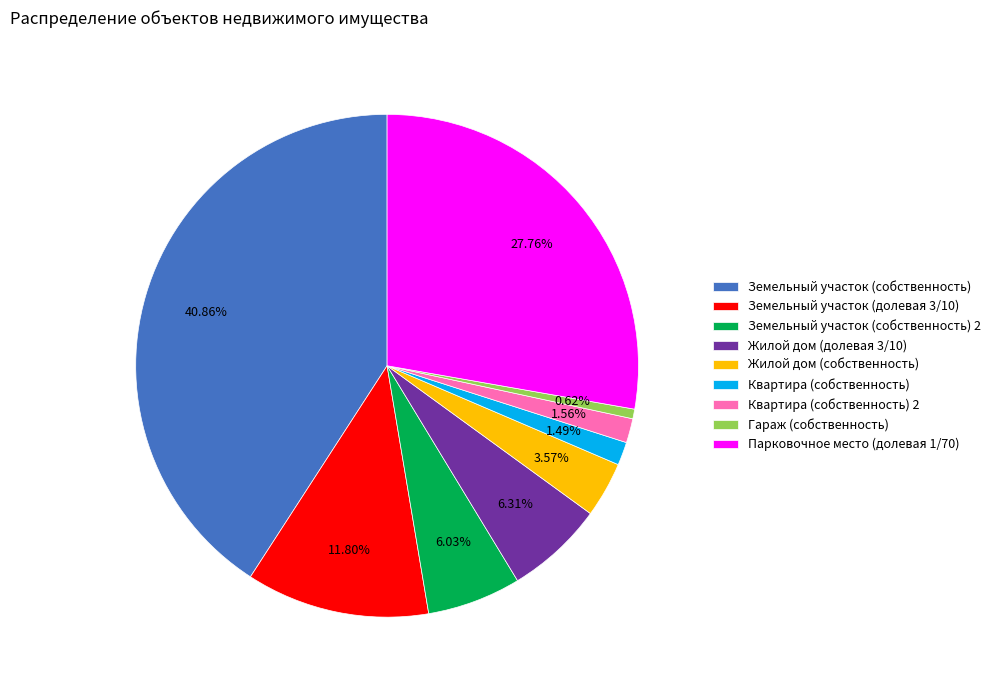

How many slices are in this pie chart?

9